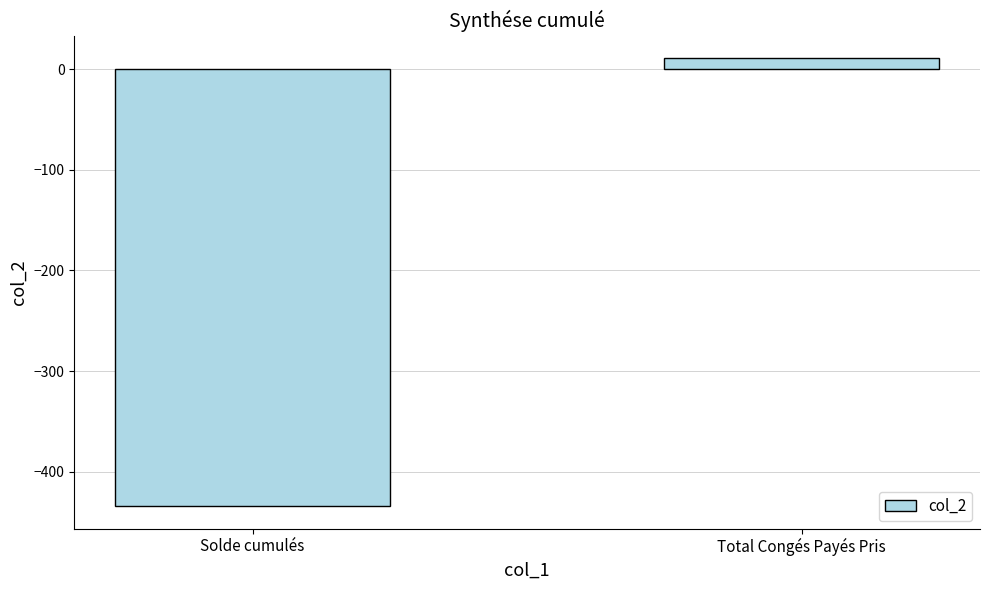

At which label is the value closest to -211?

Total Congés Payés Pris